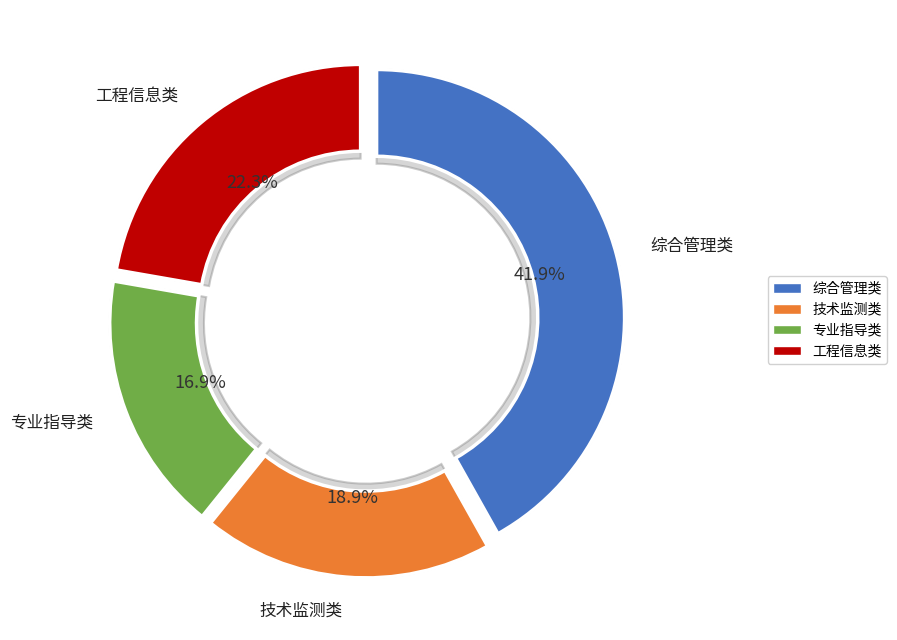

Is there a majority slice in this chart?

No